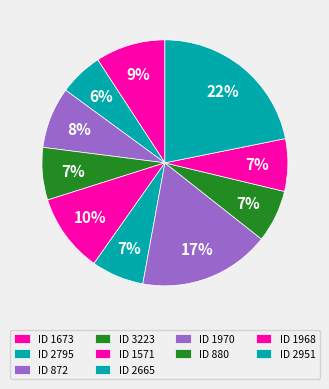

Is there any slice that represents more than half of the pie?

No